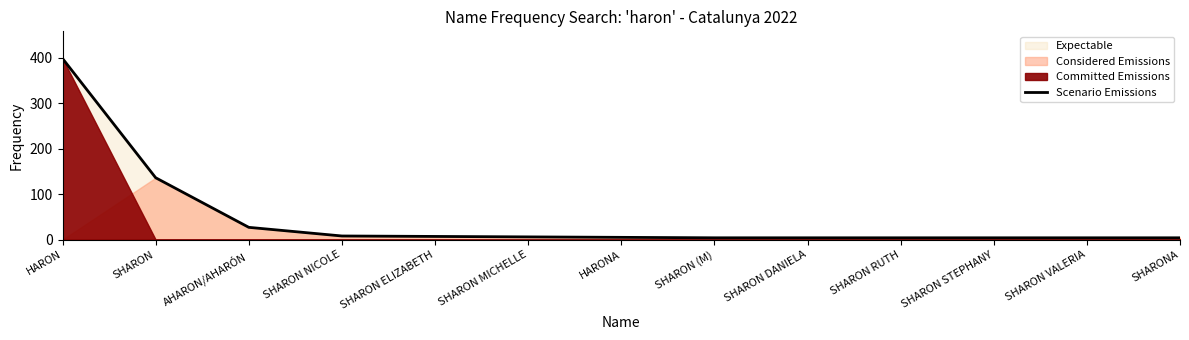

At which label is the value closest to 201?

SHARON